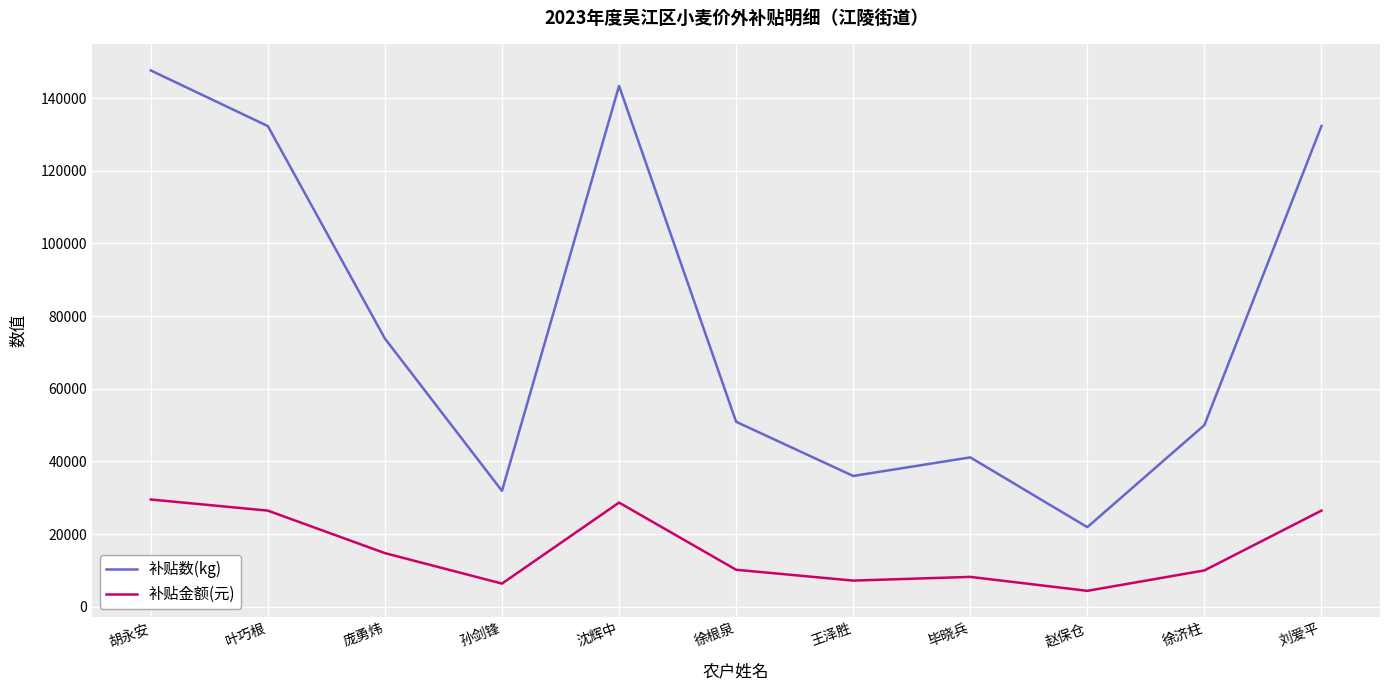

At 王泽胜, list the series in order from largest to smallest.

补贴数(kg), 补贴金额(元)